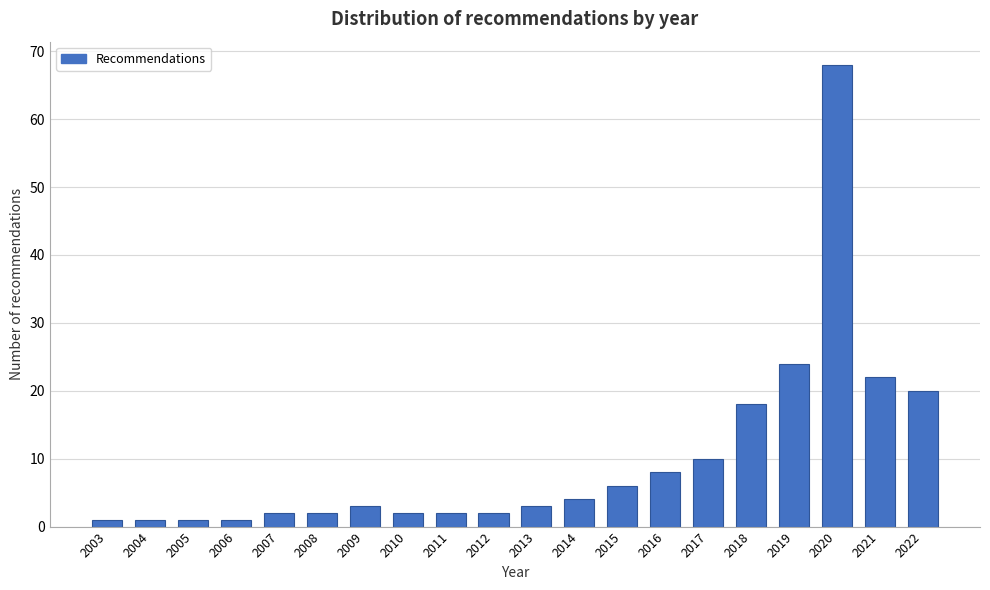

Reading left to right, what are all the values shown in this chart?

2003=1	2004=1	2005=1	2006=1	2007=2	2008=2	2009=3	2010=2	2011=2	2012=2	2013=3	2014=4	2015=6	2016=8	2017=10	2018=18	2019=24	2020=68	2021=22	2022=20